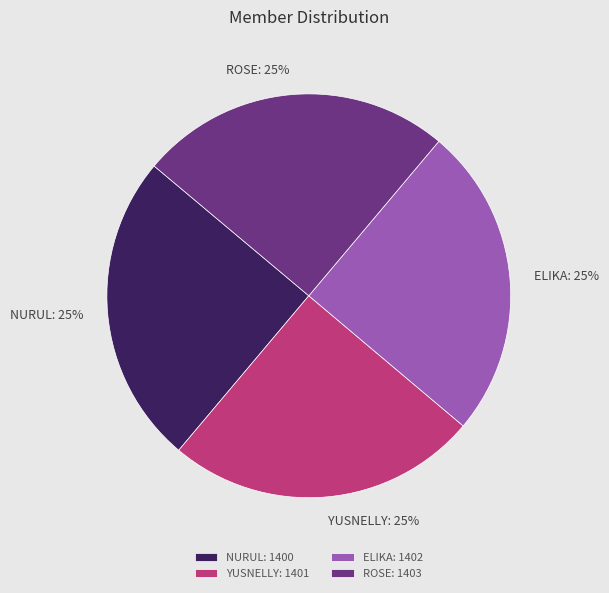

Count the number of slices in the pie.

4